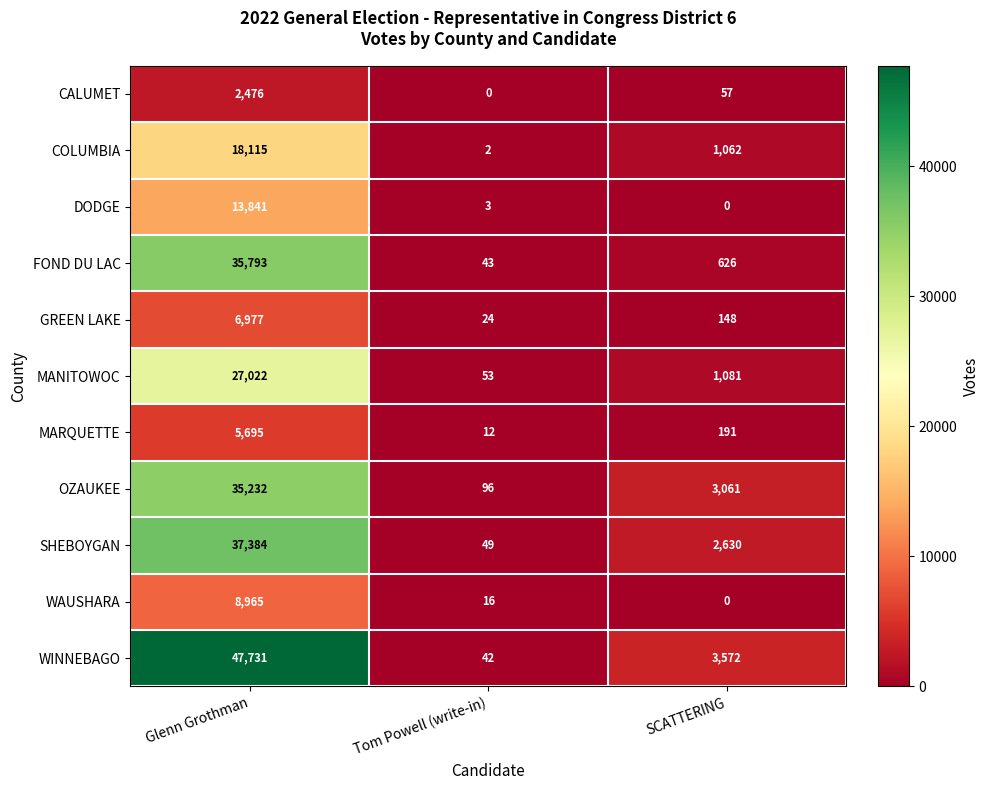

What is the difference between the second highest and minimum values in the WAUSHARA series?

16